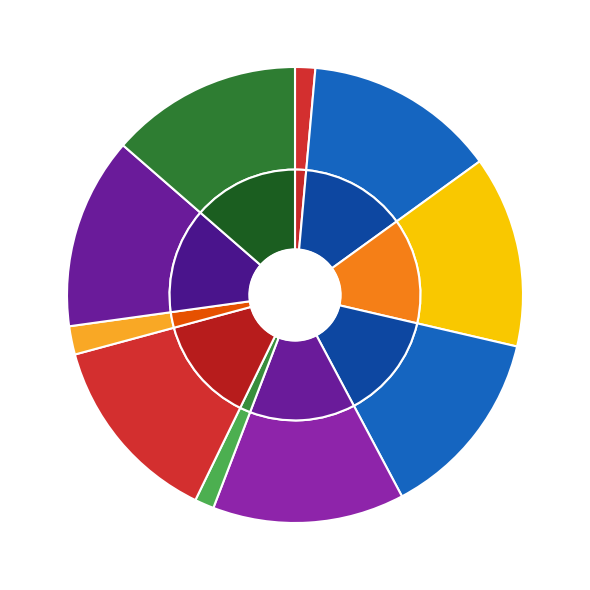

The პავლე გიორგის ძე ხეთაგაშვილი slice represents 1% of the pie. True or false?

True